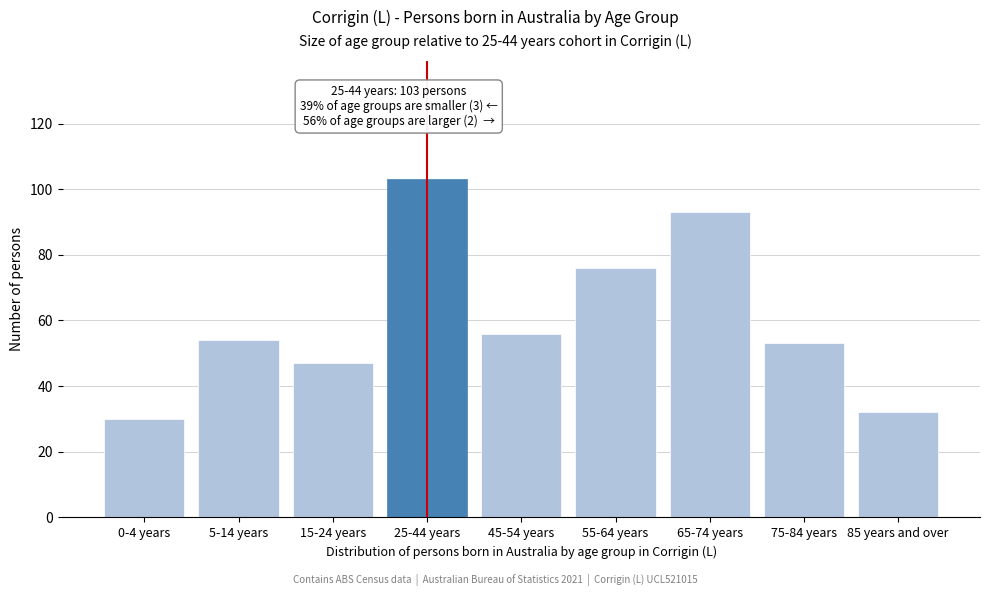

Reading right to left, what are all the values shown in this chart?

85 years and over=32	75-84 years=53	65-74 years=93	55-64 years=76	45-54 years=56	25-44 years=103	15-24 years=47	5-14 years=54	0-4 years=30